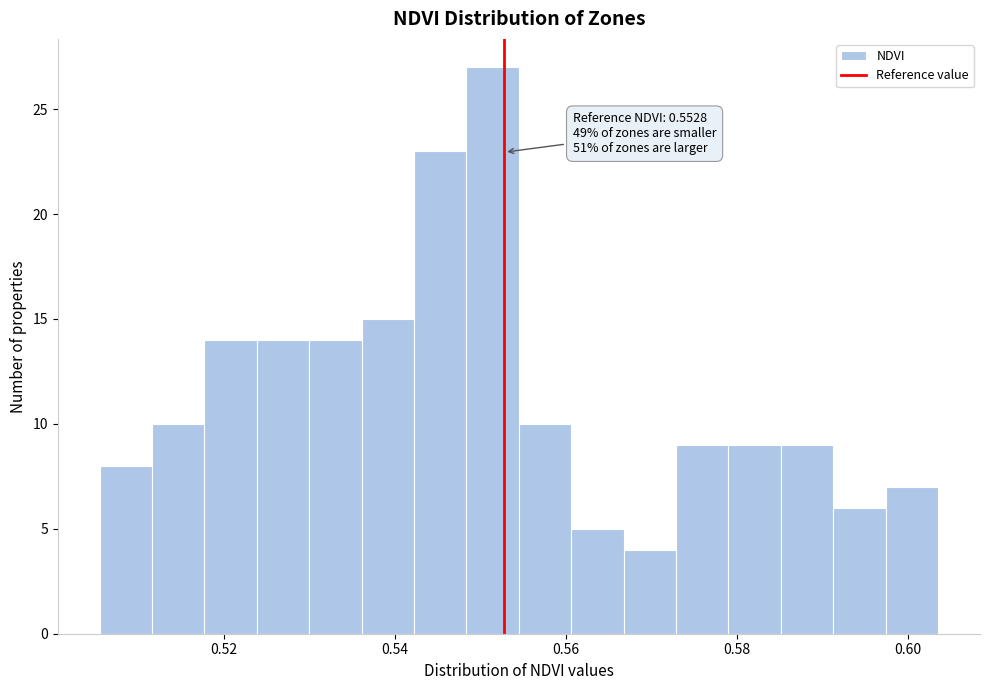

Around what value on the x-axis is the tallest bar? Give the approximate position of its centre, as read against the axis.

0.552